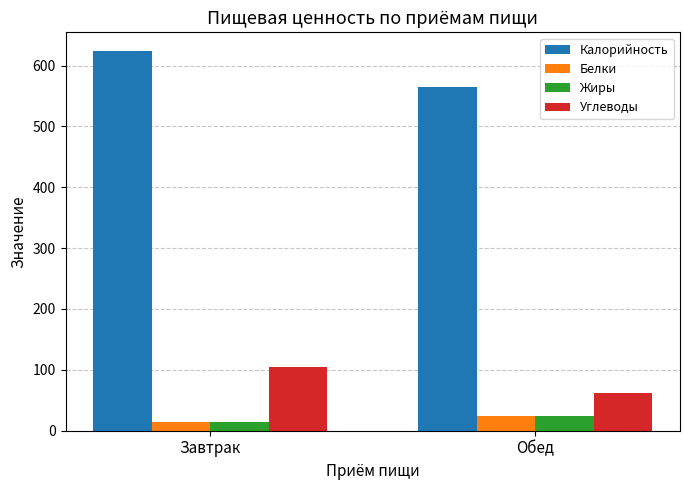

Does the chart contain stacked bars?

No